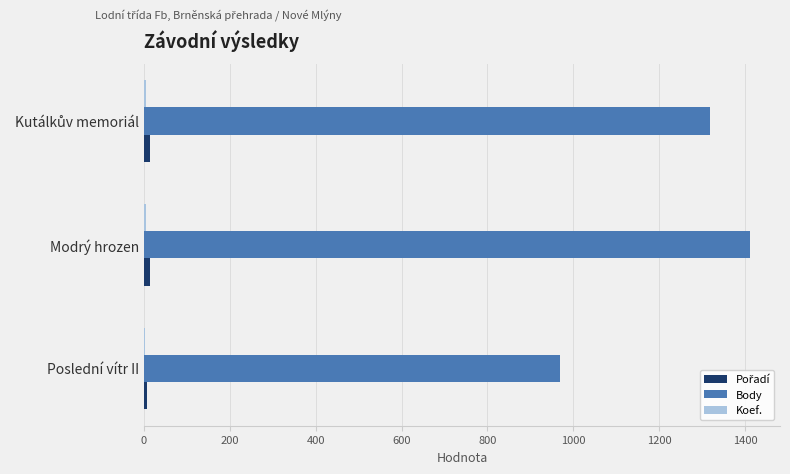

What is the sum of all Body values?

3698